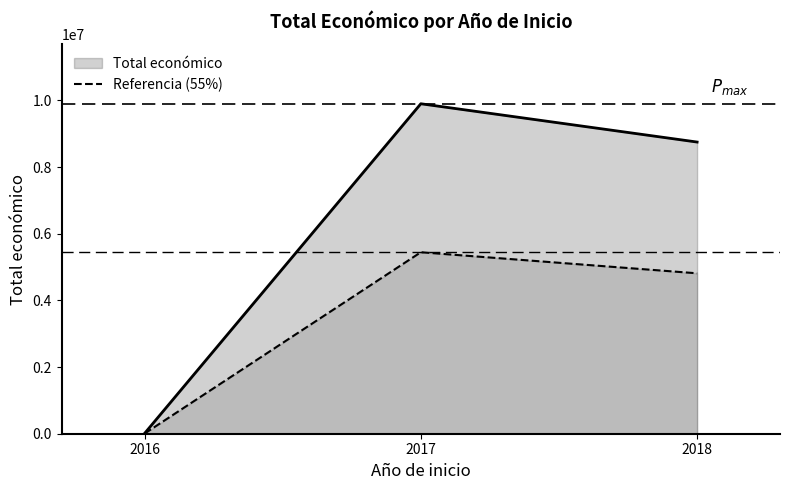

The value of Total económico at 2018 is 3374090.9. True or false?

False